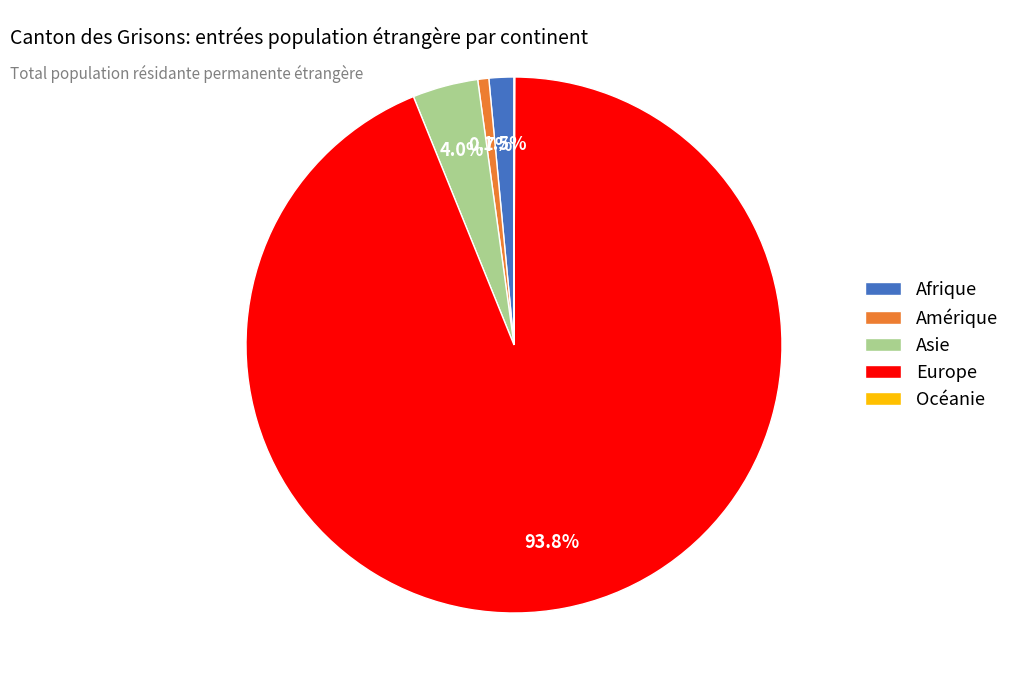

Combined, what portion of the pie is Afrique and Asie?

5.5%